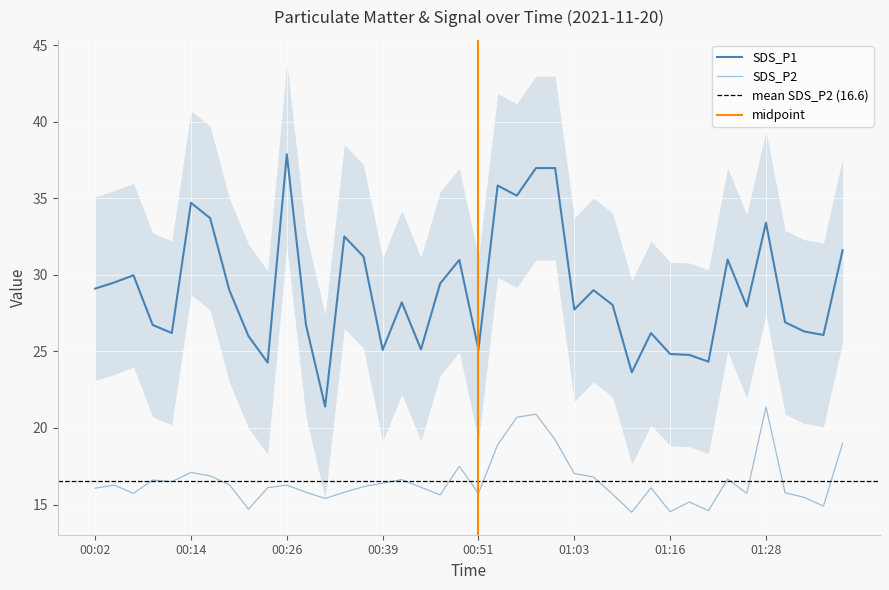

True or false: SDS_P1 and SDS_P2 intersect in this chart.

False